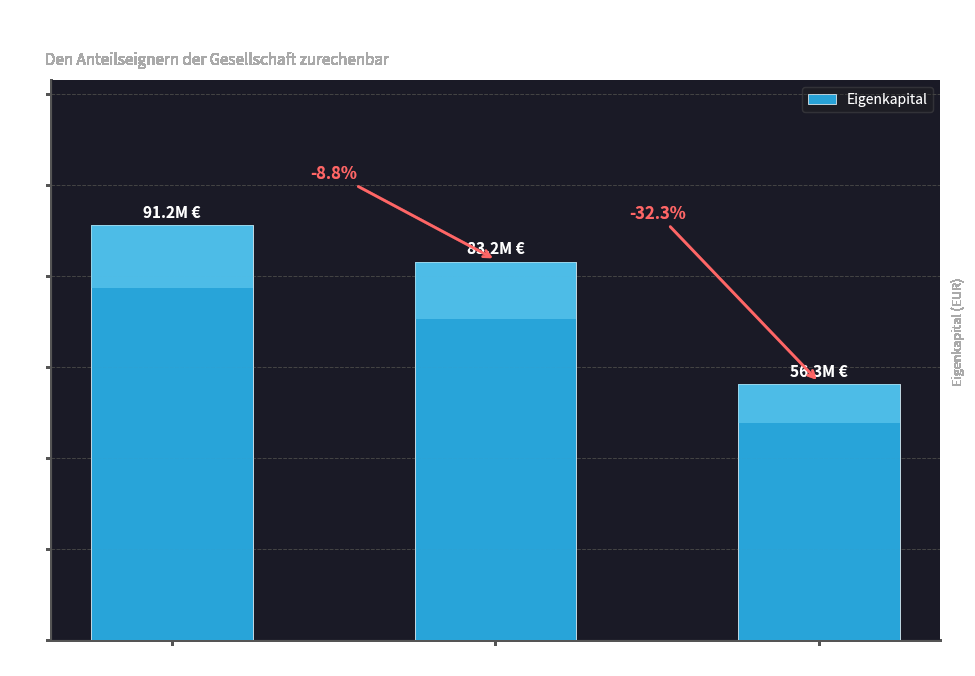

Rank the categories by value from lowest to highest.

Stand 31. März 2023, Stand 31. März 2022, Stand 31. März 2021